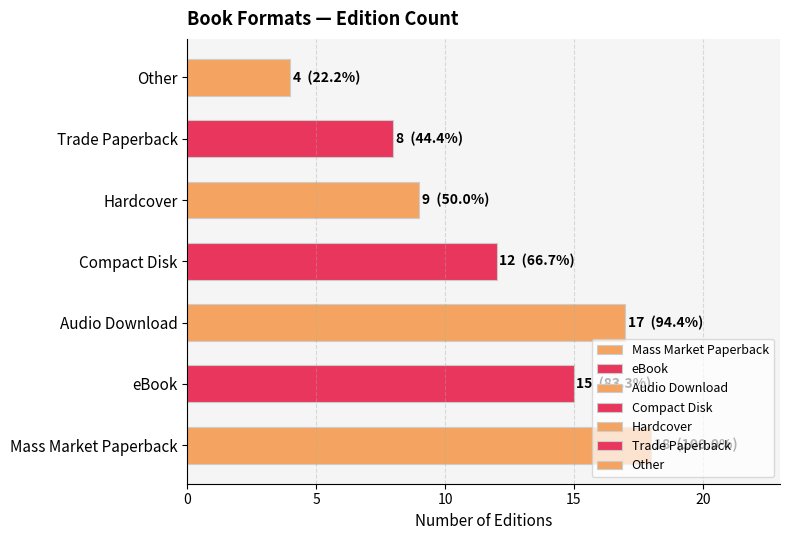

The chart shows a value of 12 at Mass Market Paperback. True or false?

False